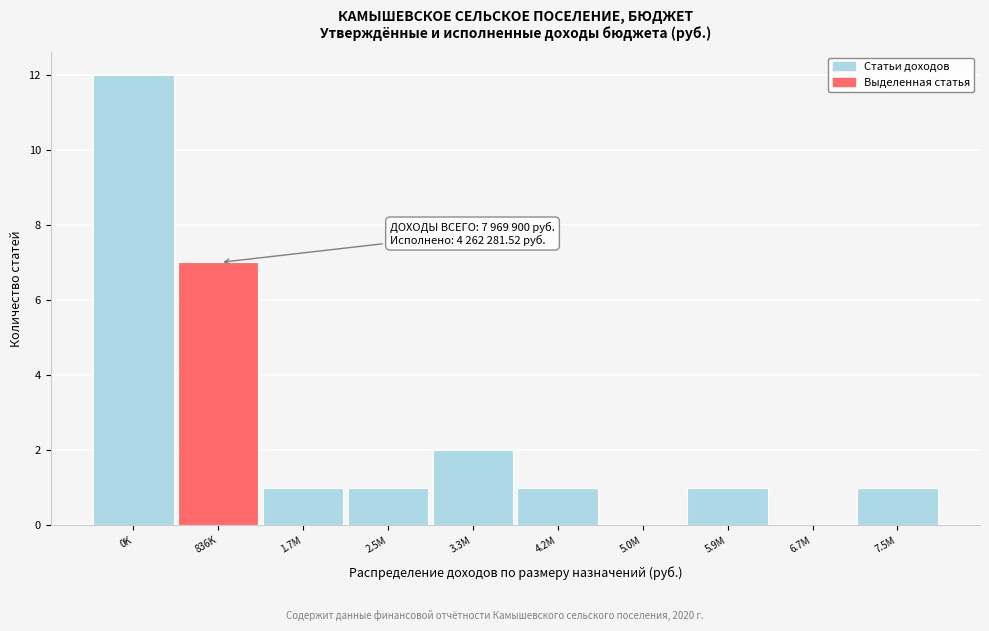

Reading right to left, what are all the values shown in this chart?

7.5M=1	6.7M=0	5.9M=1	5.0M=0	4.2M=1	3.3M=2	2.5M=1	1.7M=1	836K=7	0K=12